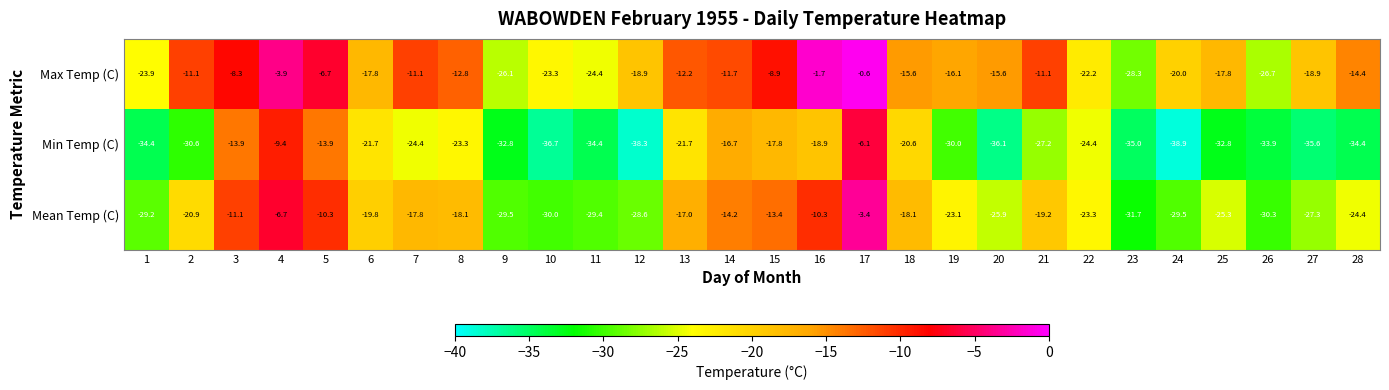

What is the approximate value of Min Temp (C) at 16?

-18.9